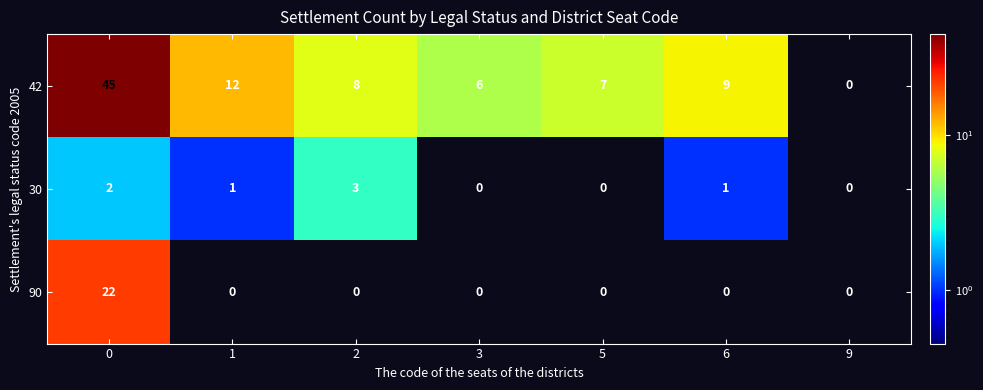

What is the difference between the maximum and minimum values in the 30 series?

3